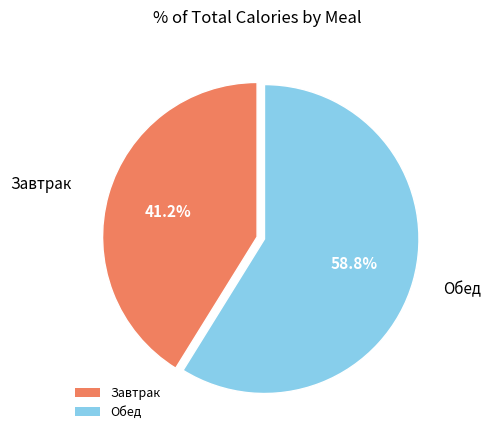

Is the sum of Завтрак and Обед greater than half?

Yes